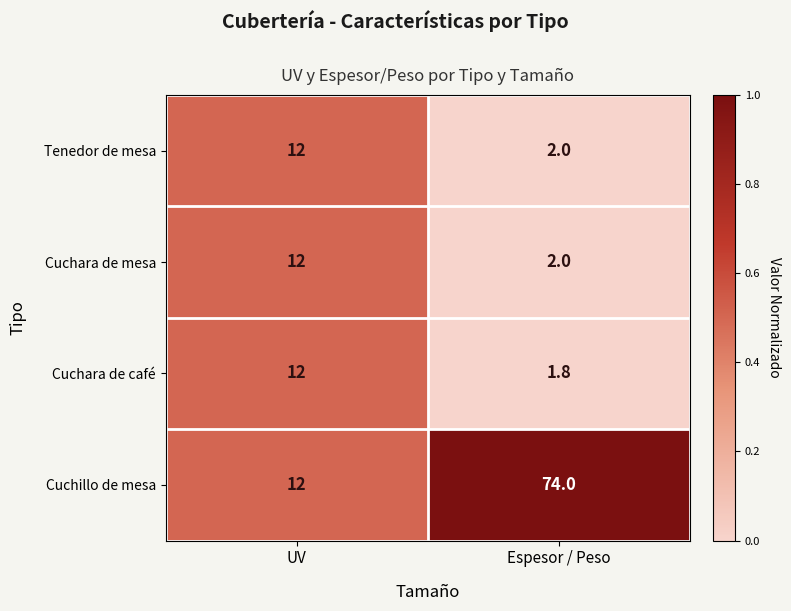

How many series are shown in this chart?

4